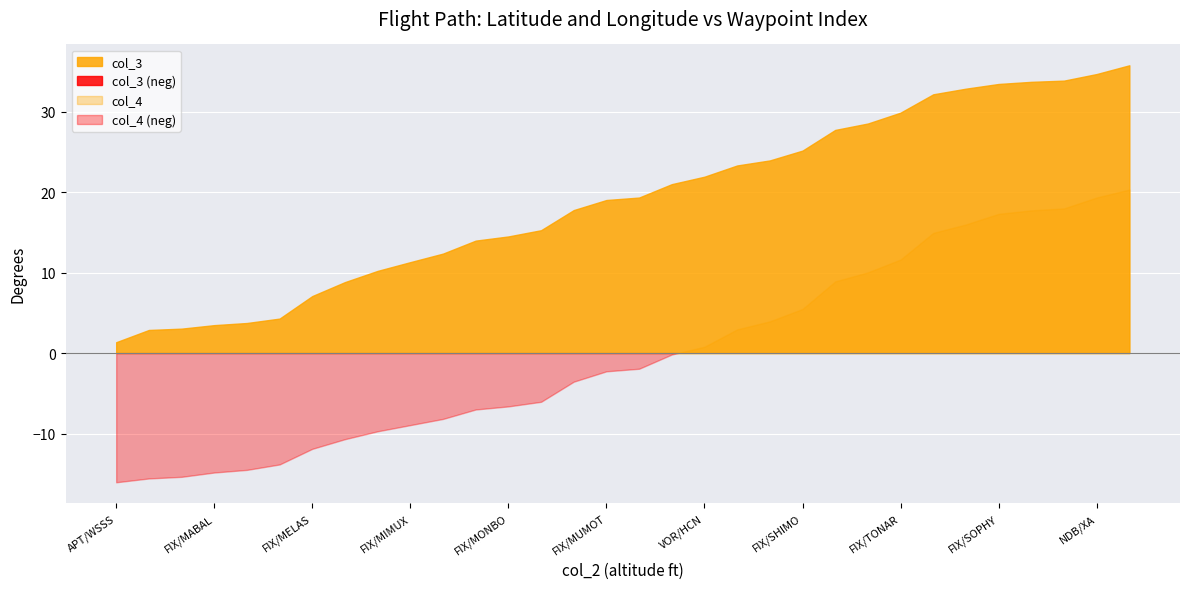

Is it true that col_3 equals 25.2 at FIX/SHIMO?

True